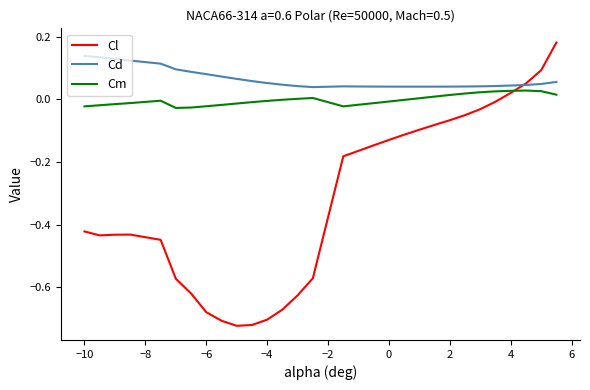

Which series has the largest range (max minus min)?

Cl